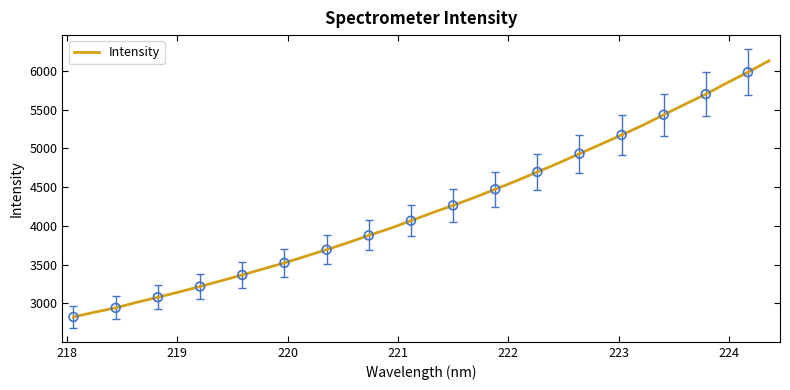

What is the maximum value shown in the chart?

6131.5